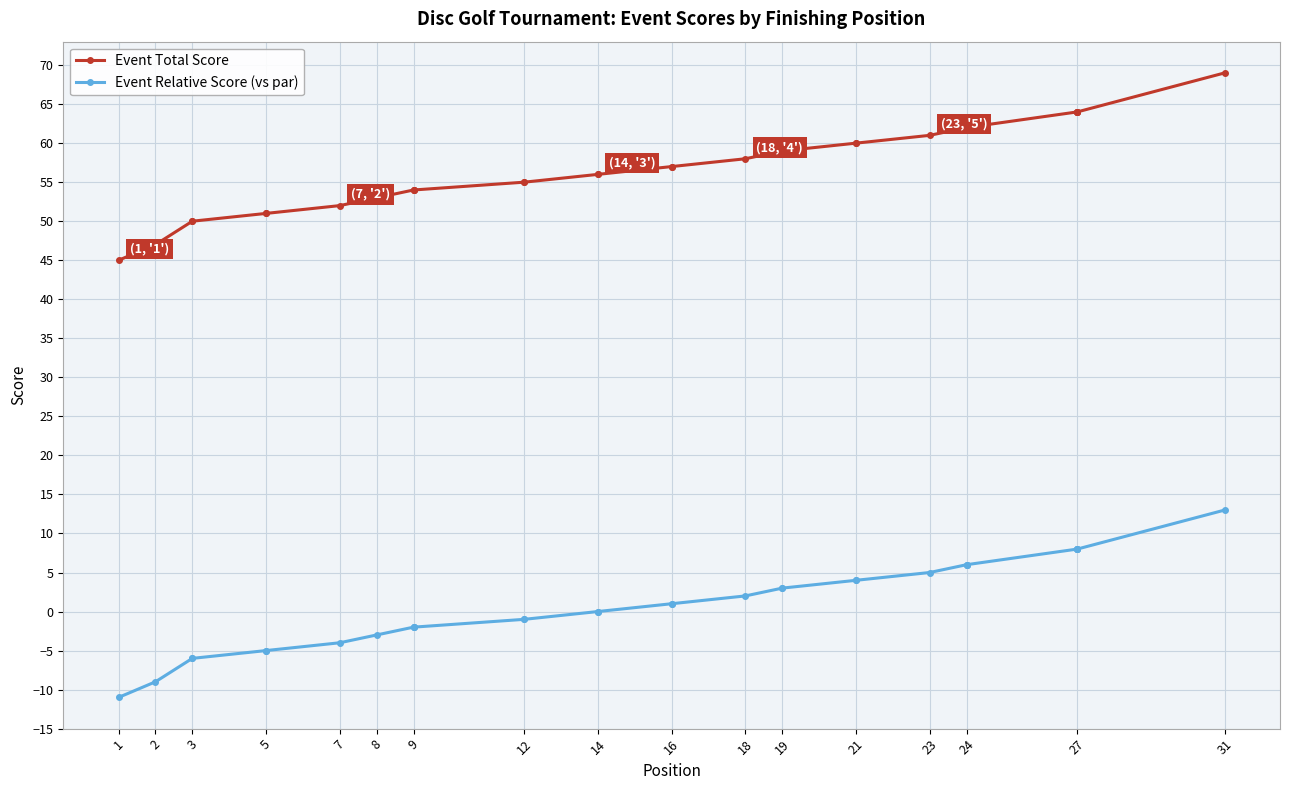

Rank the series at 18 from highest to lowest value.

Event Total Score, Event Relative Score (vs par)